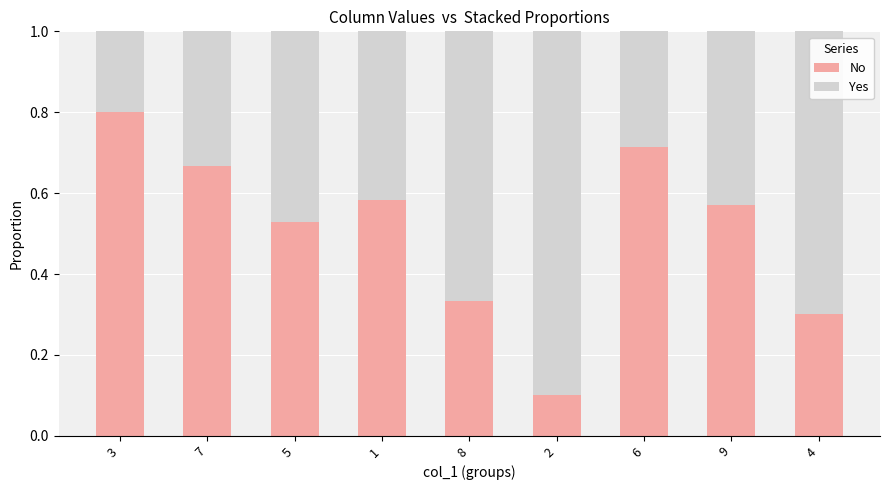

What is the total value across all series at 3?

1.0